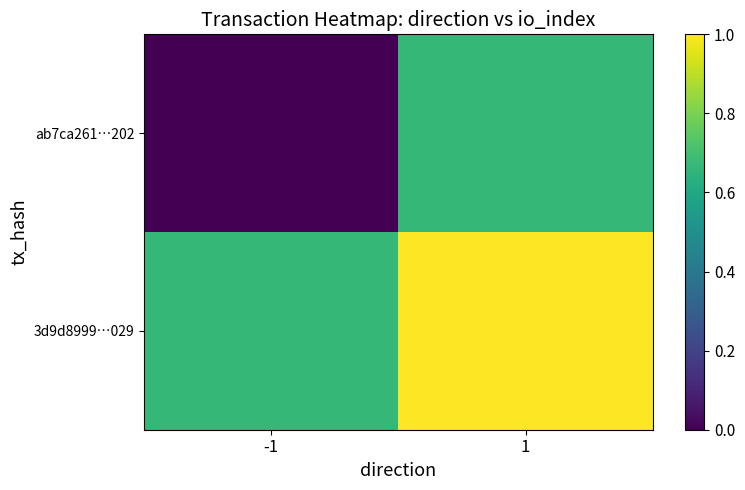

What is the spread (max minus min) of values at 1?

0.3